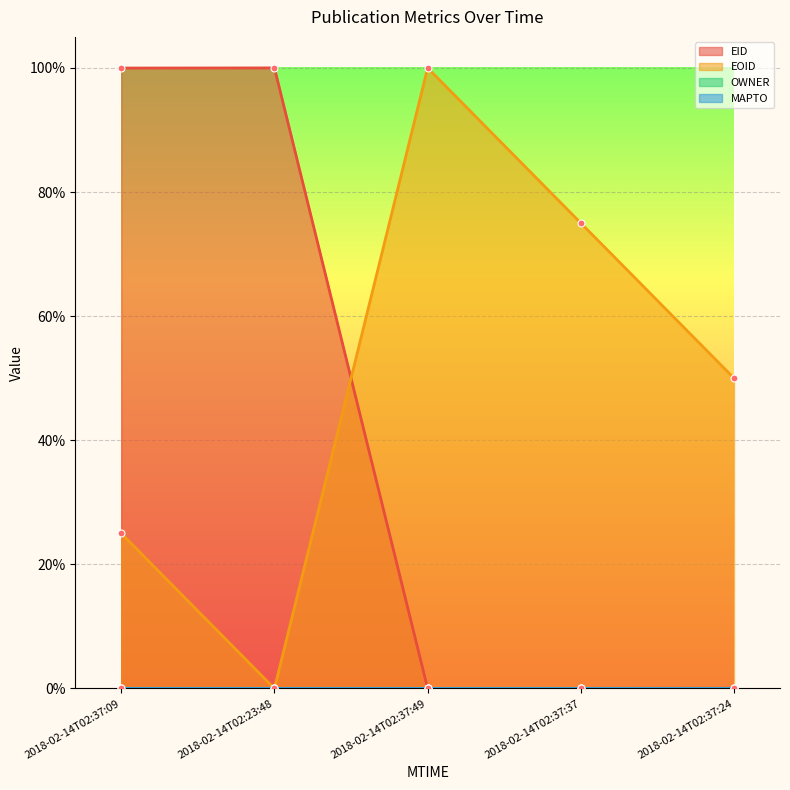

Between which two adjacent categories do EID and EOID first intersect?

2018-02-14T02:23:48 and 2018-02-14T02:37:49